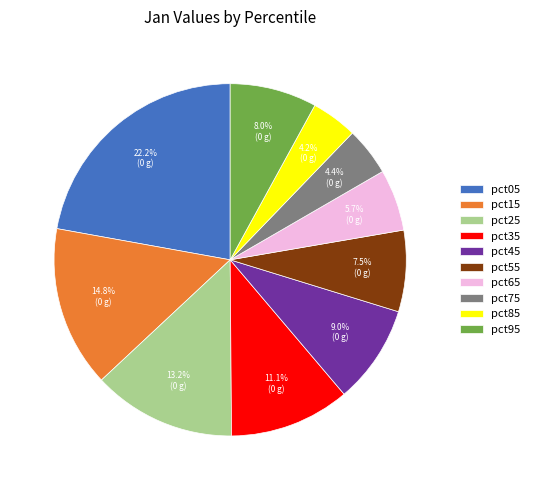

What is the largest slice in the pie chart?

pct05